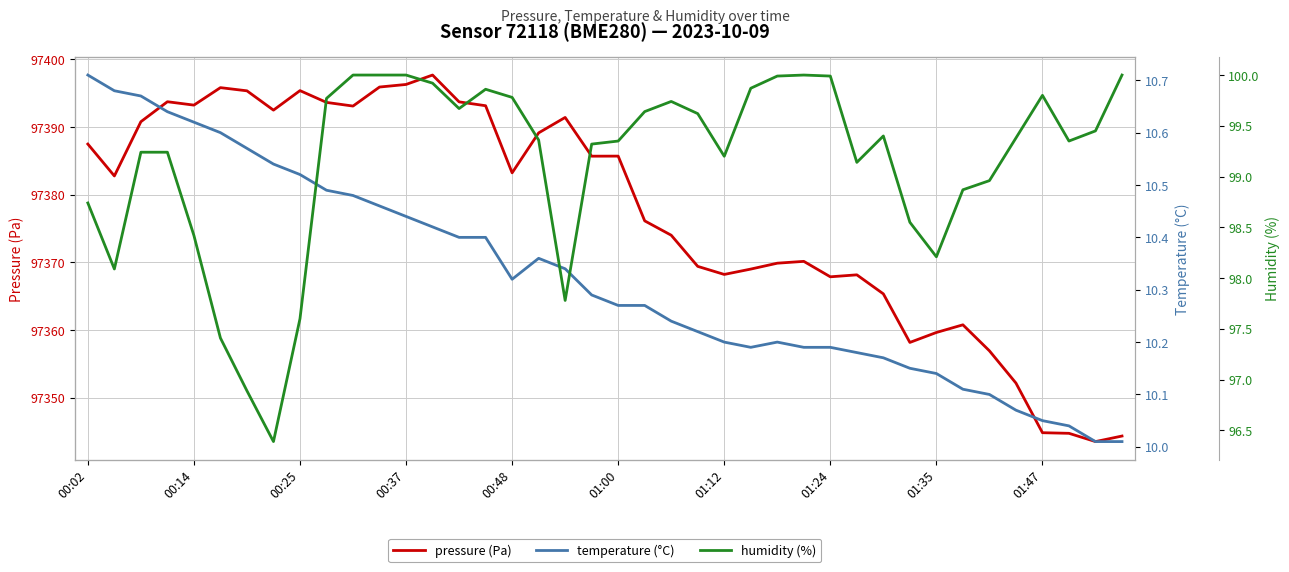

Rank the series by their maximum value, from highest to lowest.

pressure (Pa), humidity (%), temperature (°C)